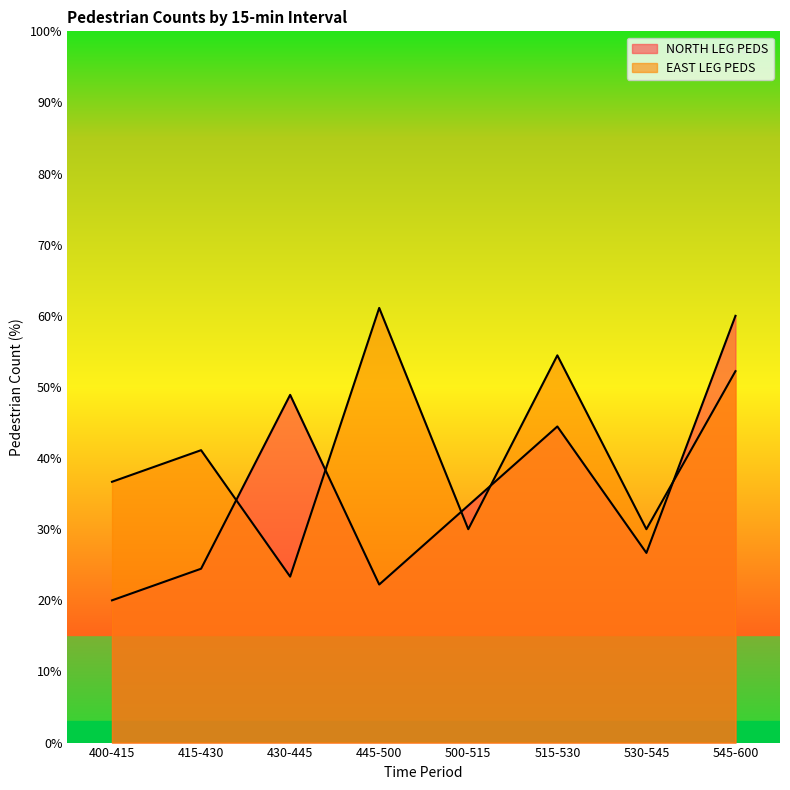

How many series are shown in this chart?

2